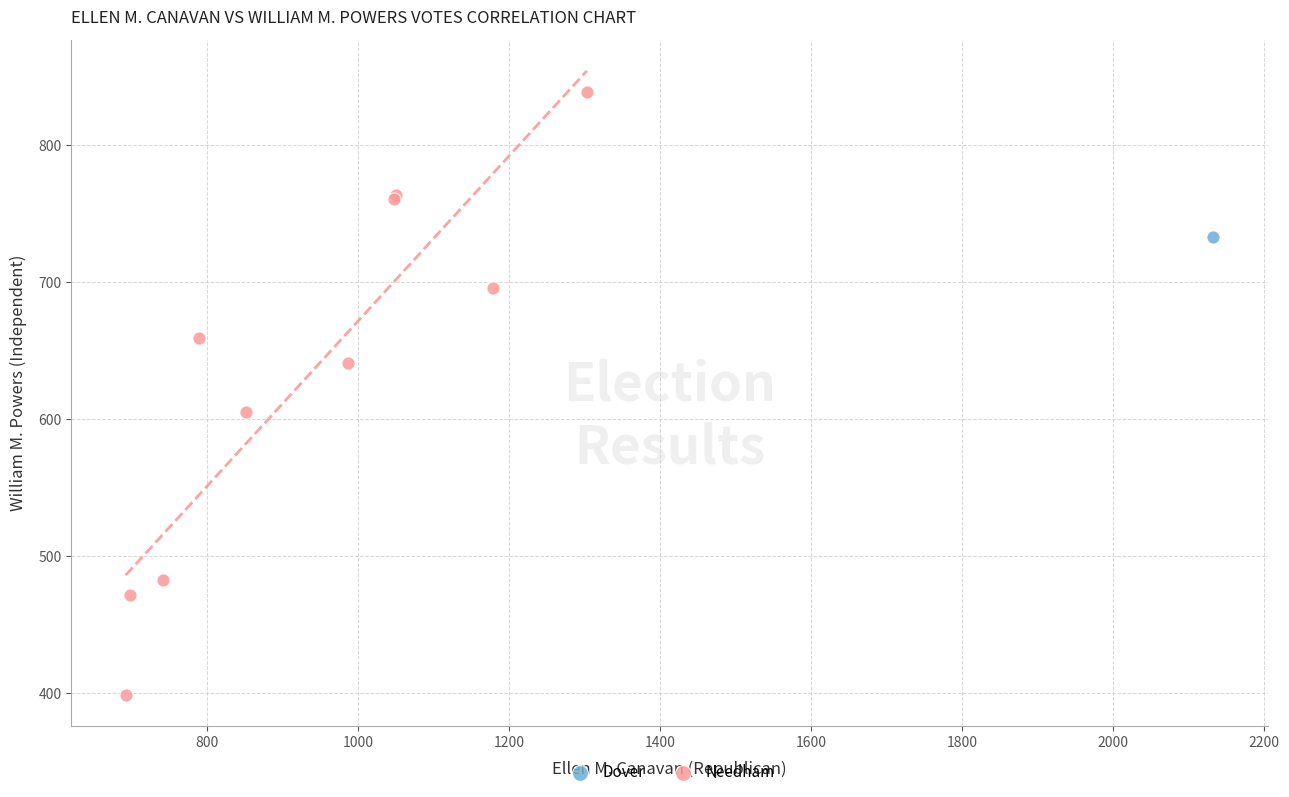

What are all the series names shown in the legend?

Dover, Needham